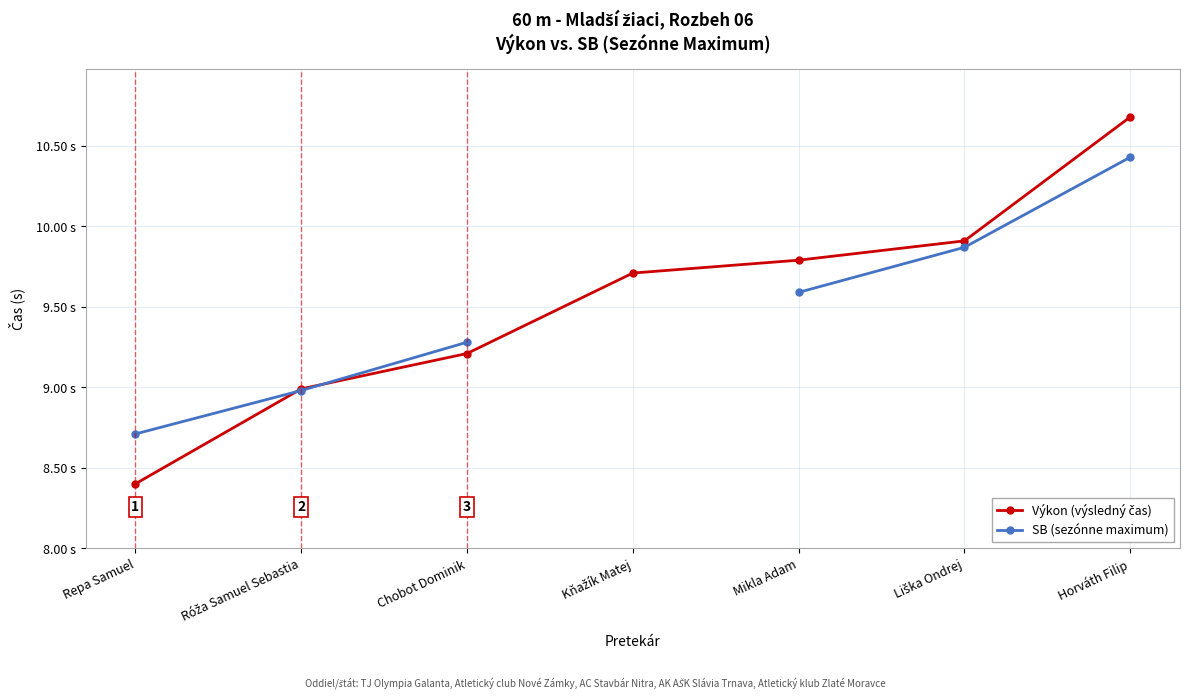

What is the sum of the Výkon (výsledný čas) values at Mikla Adam and Liška Ondrej?

19.7